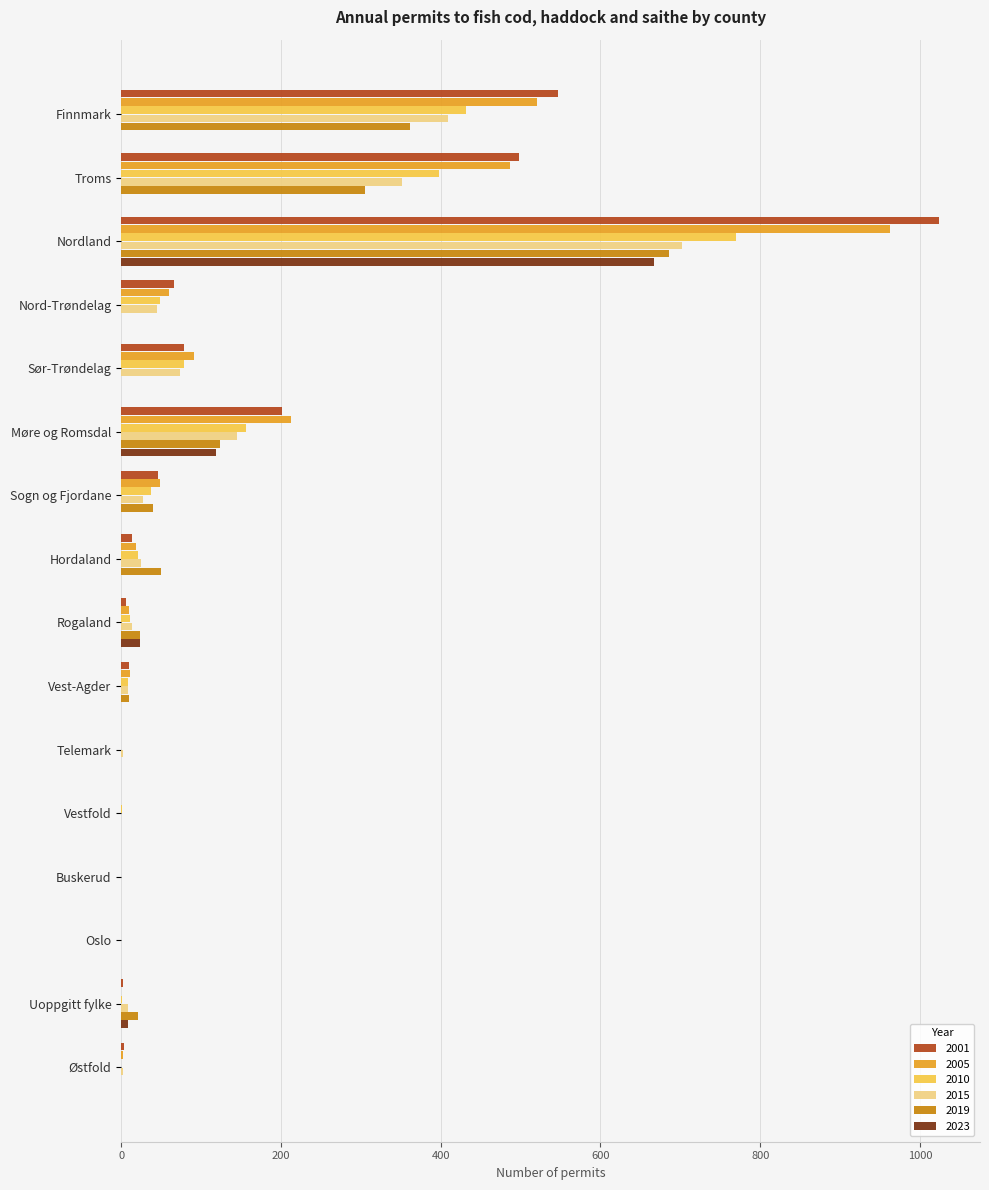

At which category is the sum across all series the highest?

Nordland